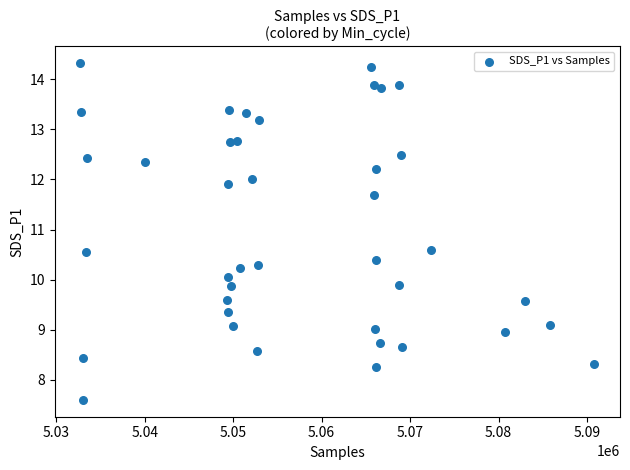

What is the range of X values (max minus min)?

58074.0